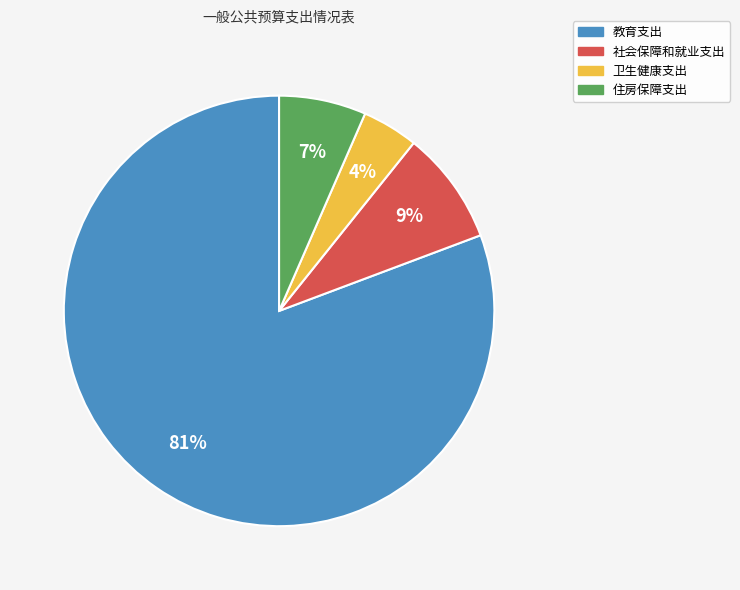

The 卫生健康支出 slice represents 4% of the pie. True or false?

True